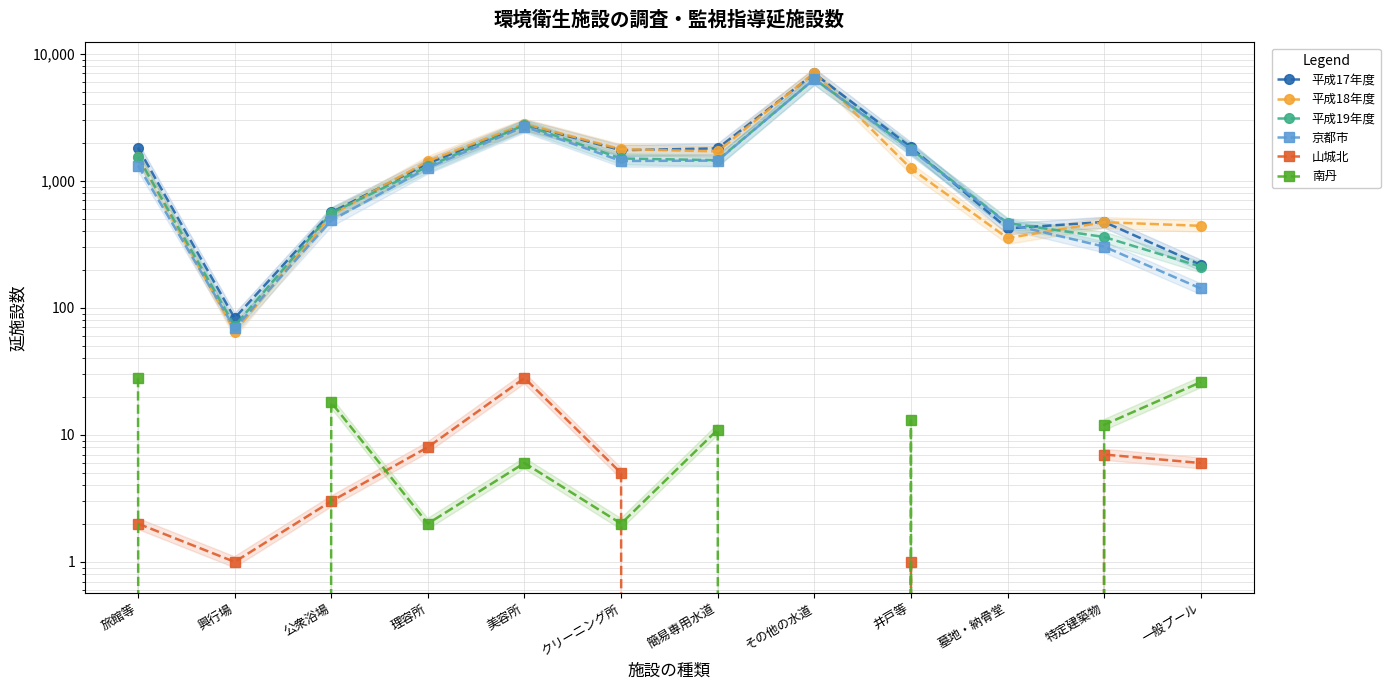

What is the greatest value displayed?

7104